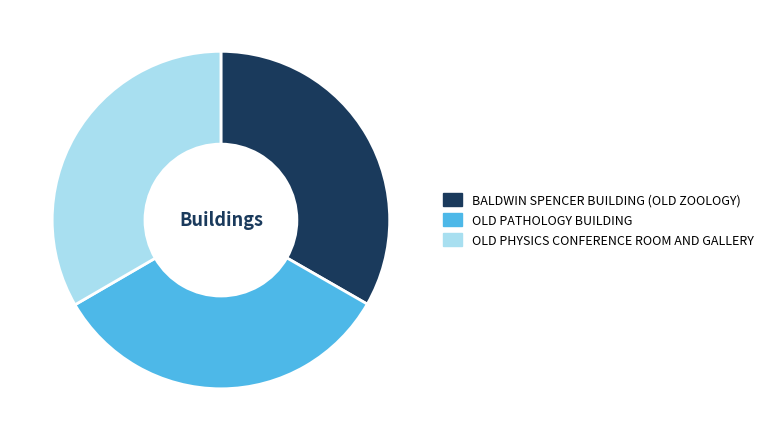

Approximately how many times larger is the value at OLD PATHOLOGY BUILDING compared to BALDWIN SPENCER BUILDING (OLD ZOOLOGY)?

1.0